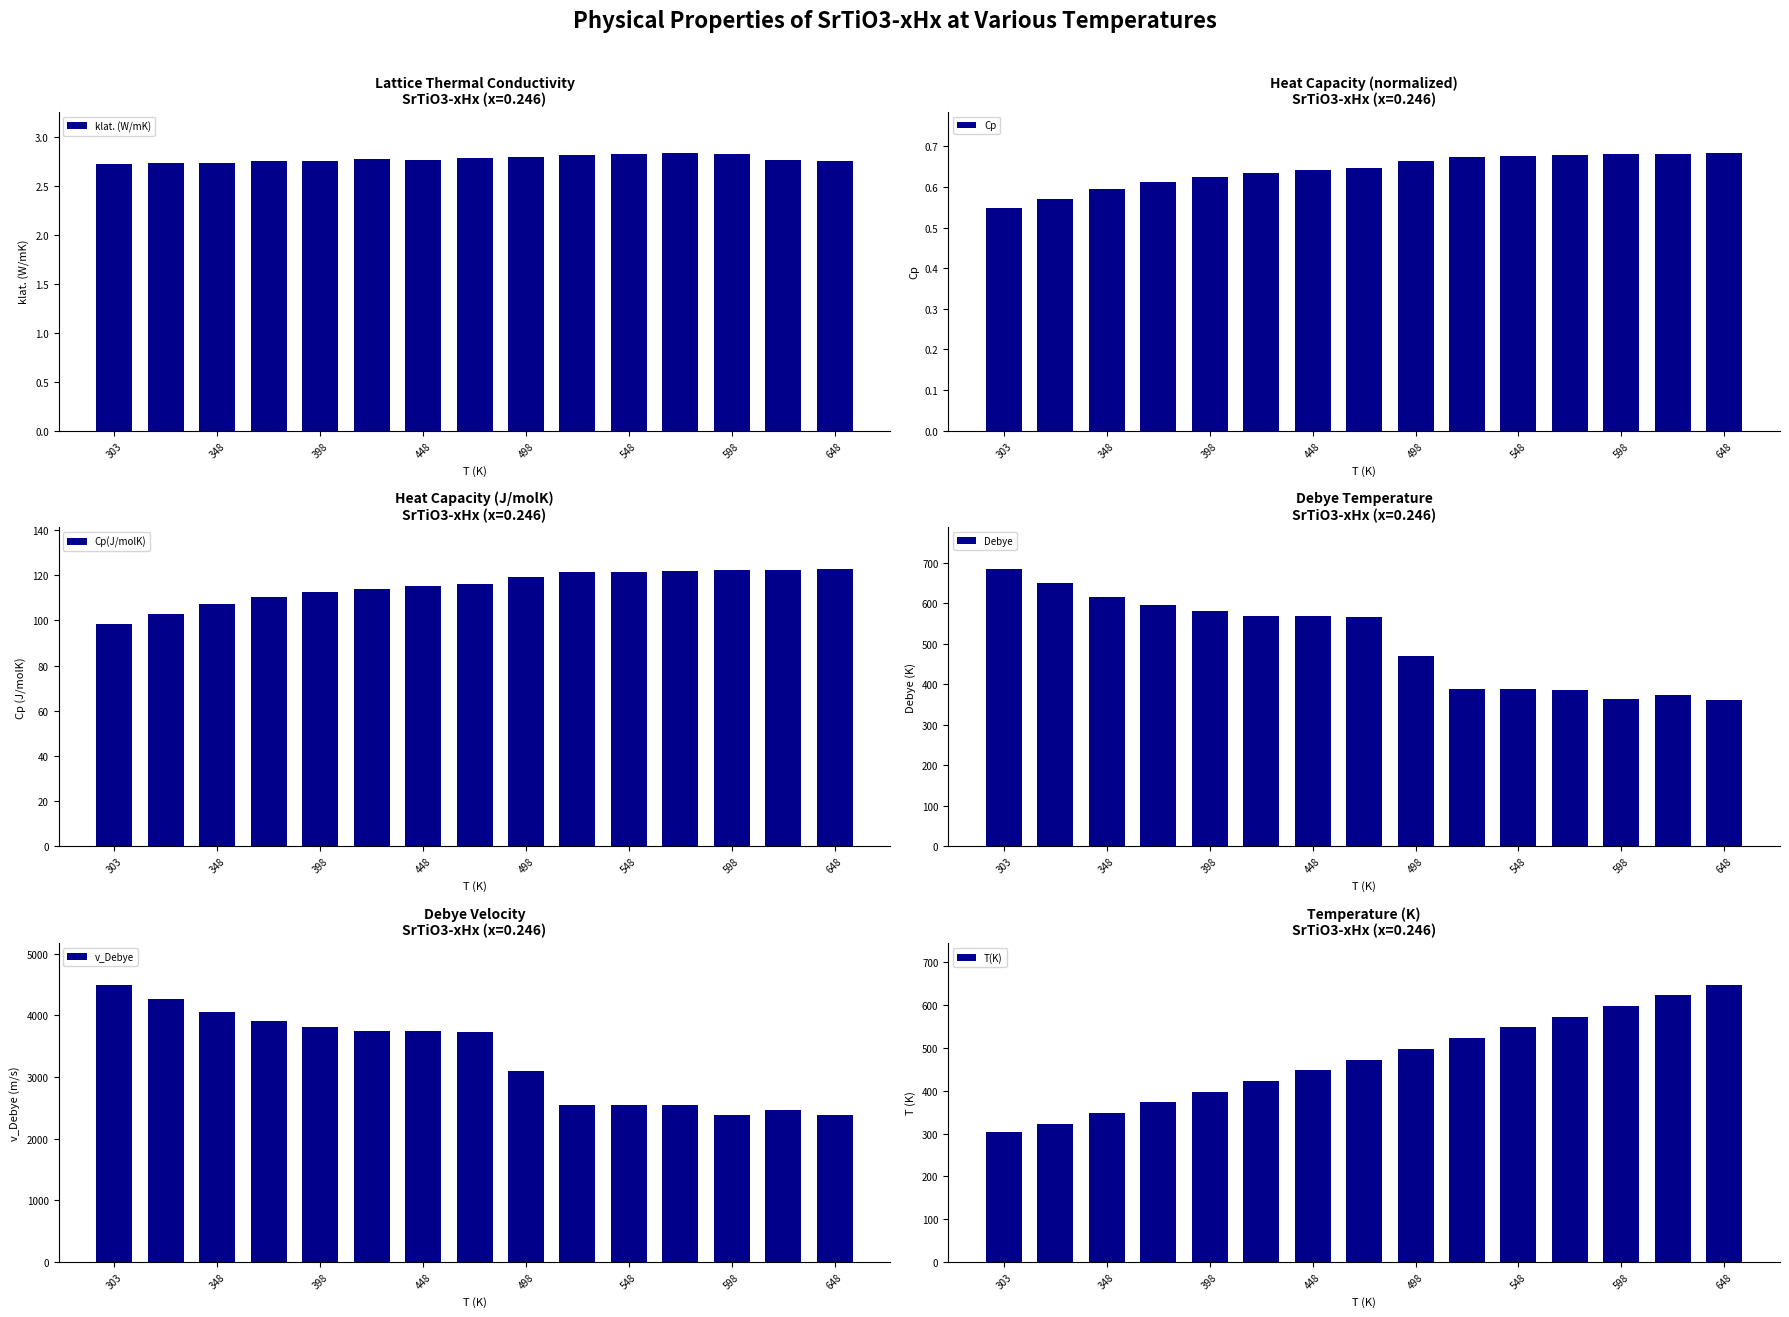

What is the average value of the v_Debye series?

3313.8